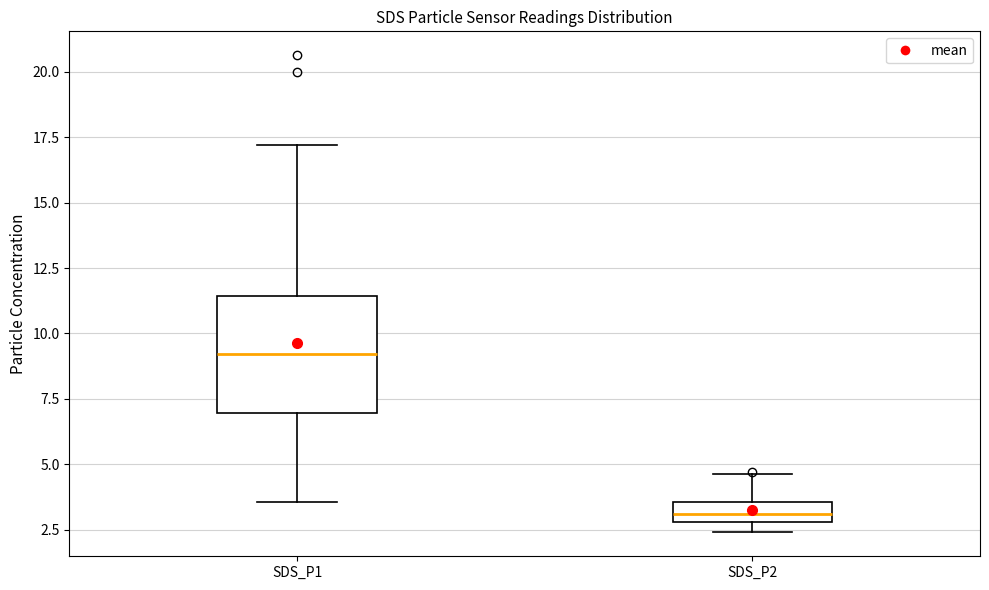

Which box has the highest median line?

SDS_P1